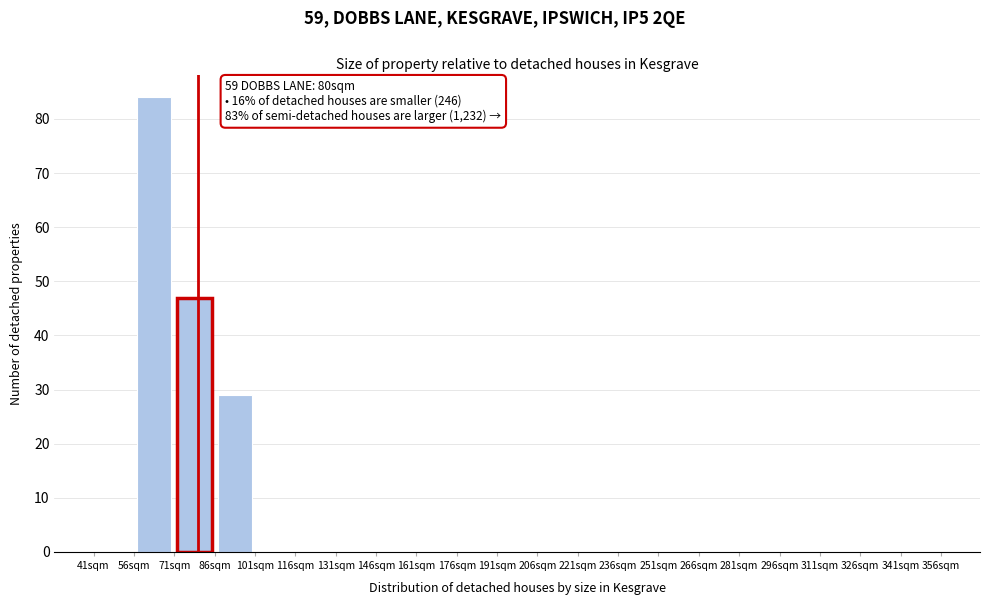

Over which range of the x-axis is the bar tallest?

56 to 71